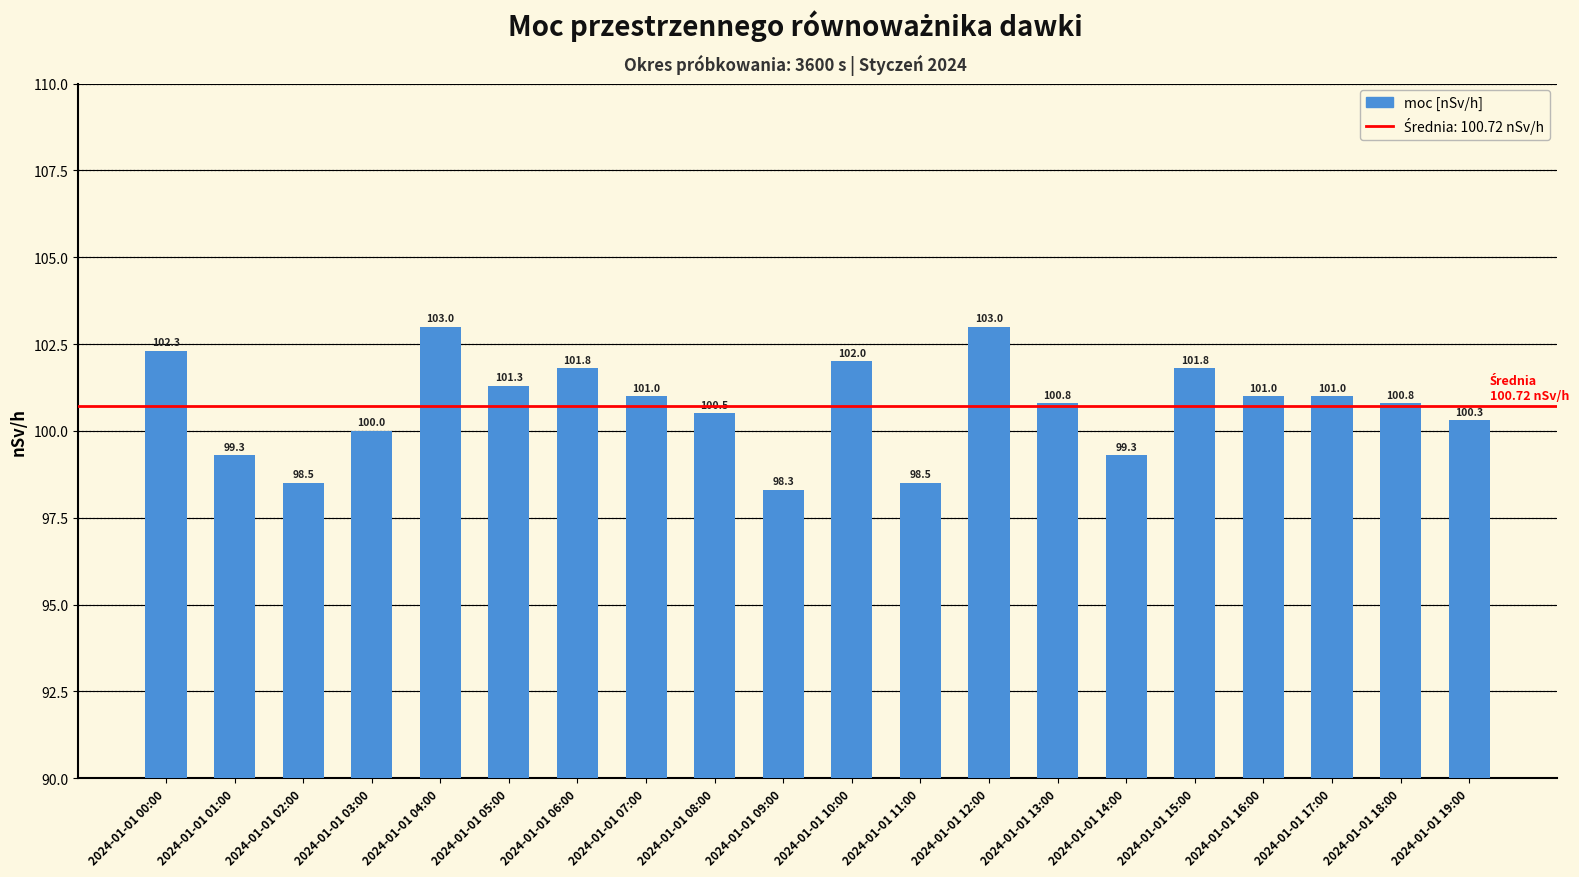

What is the difference between the values at 2024-01-01 18:00 and 2024-01-01 06:00?

1.0